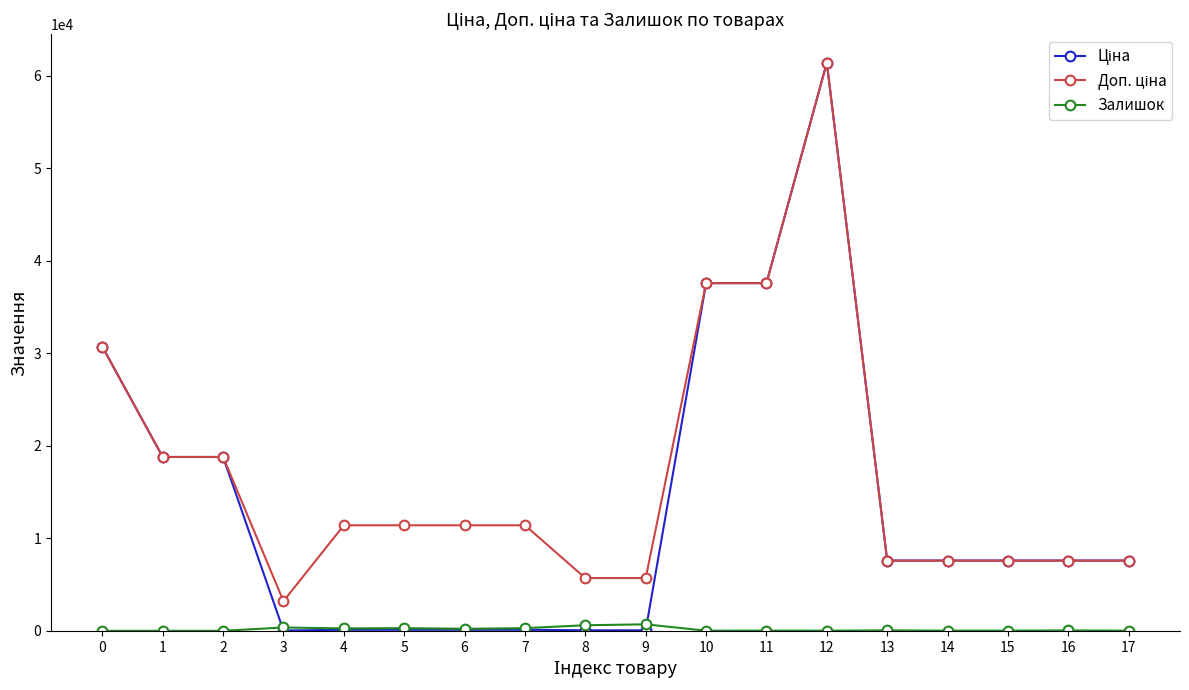

What is the spread (max minus min) of values at 0?

30717.1